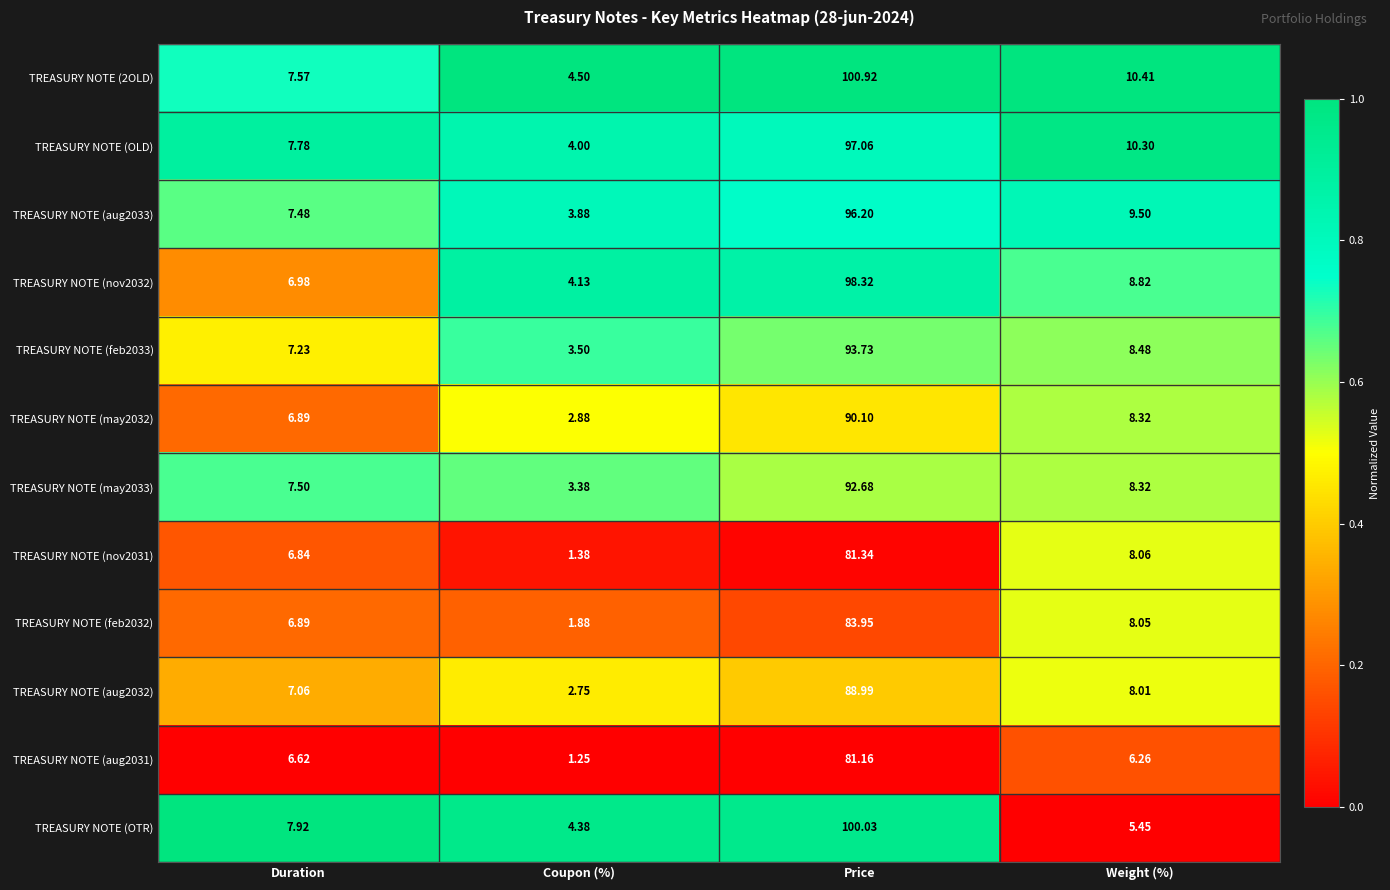

How many categories are shown in the chart?

4